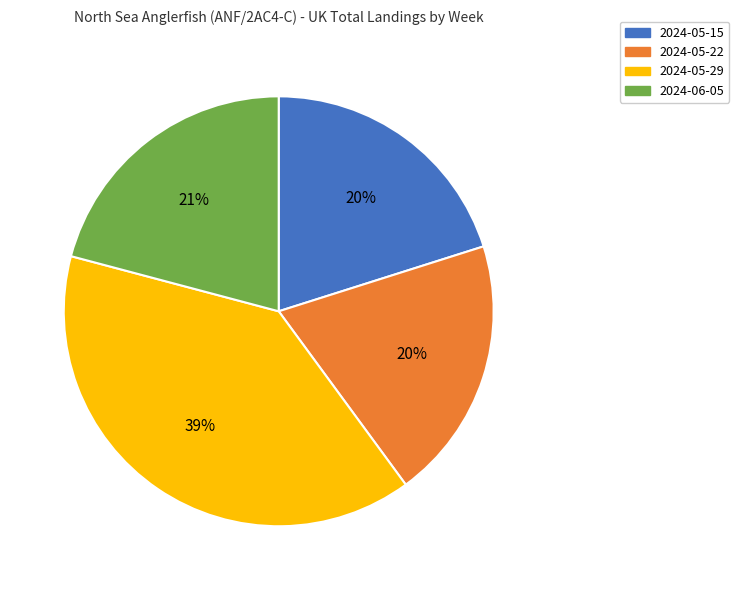

How many slices are in this pie chart?

4